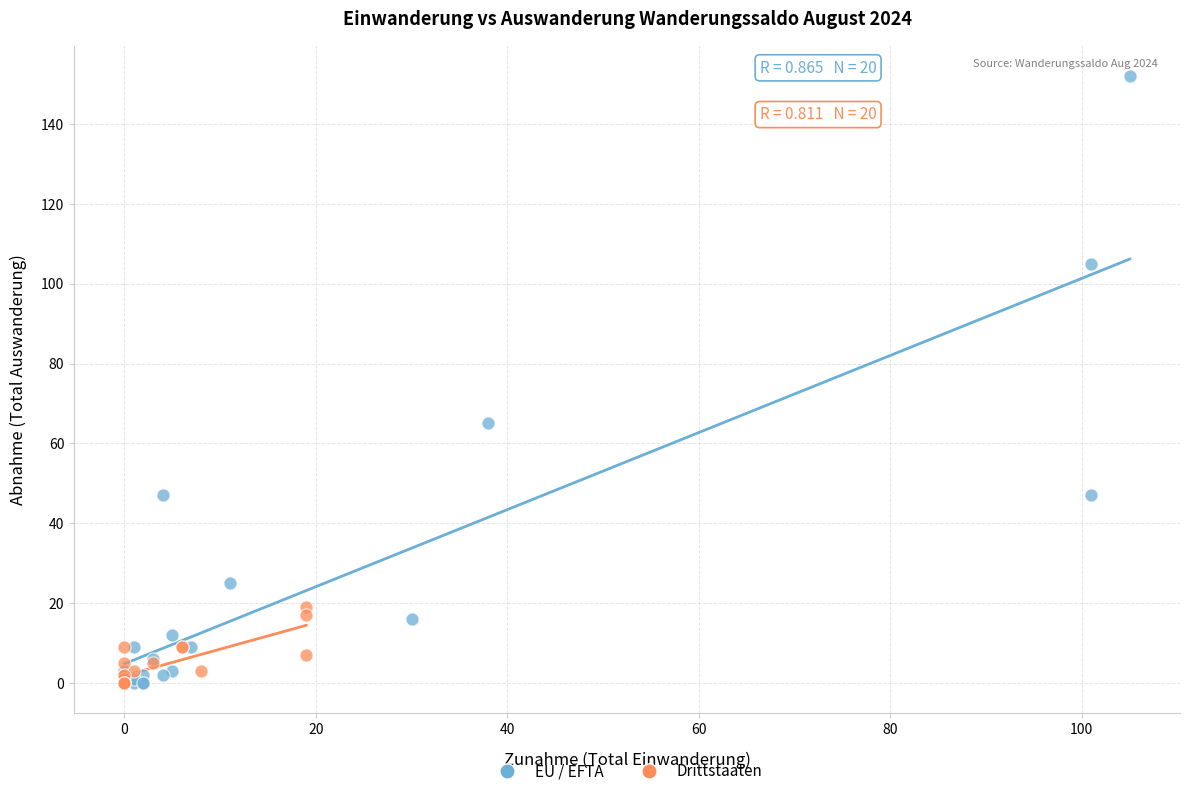

Which series has the largest Y range (max minus min)?

EU / EFTA